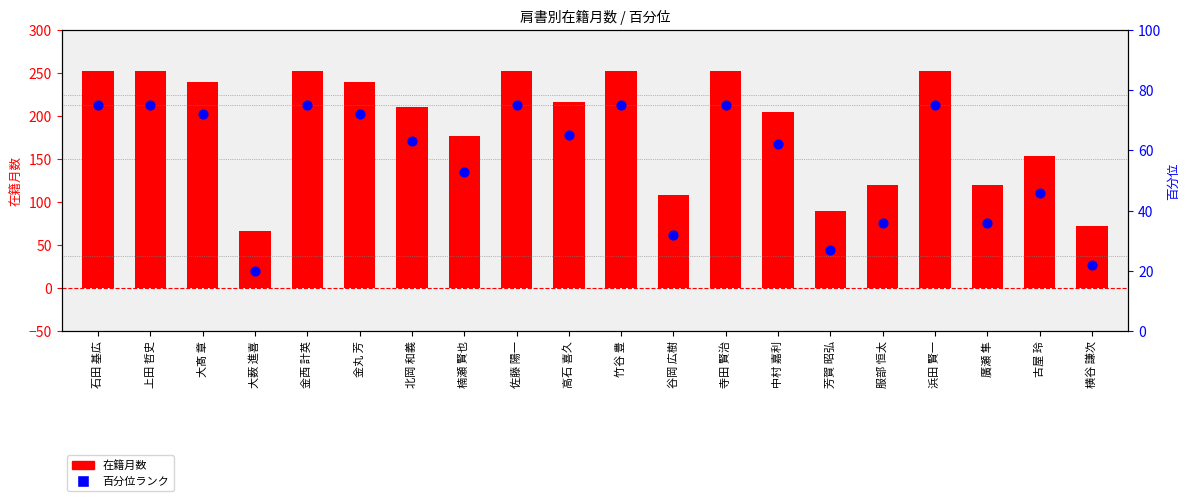

Which series has the widest spread of Y values?

在籍月数